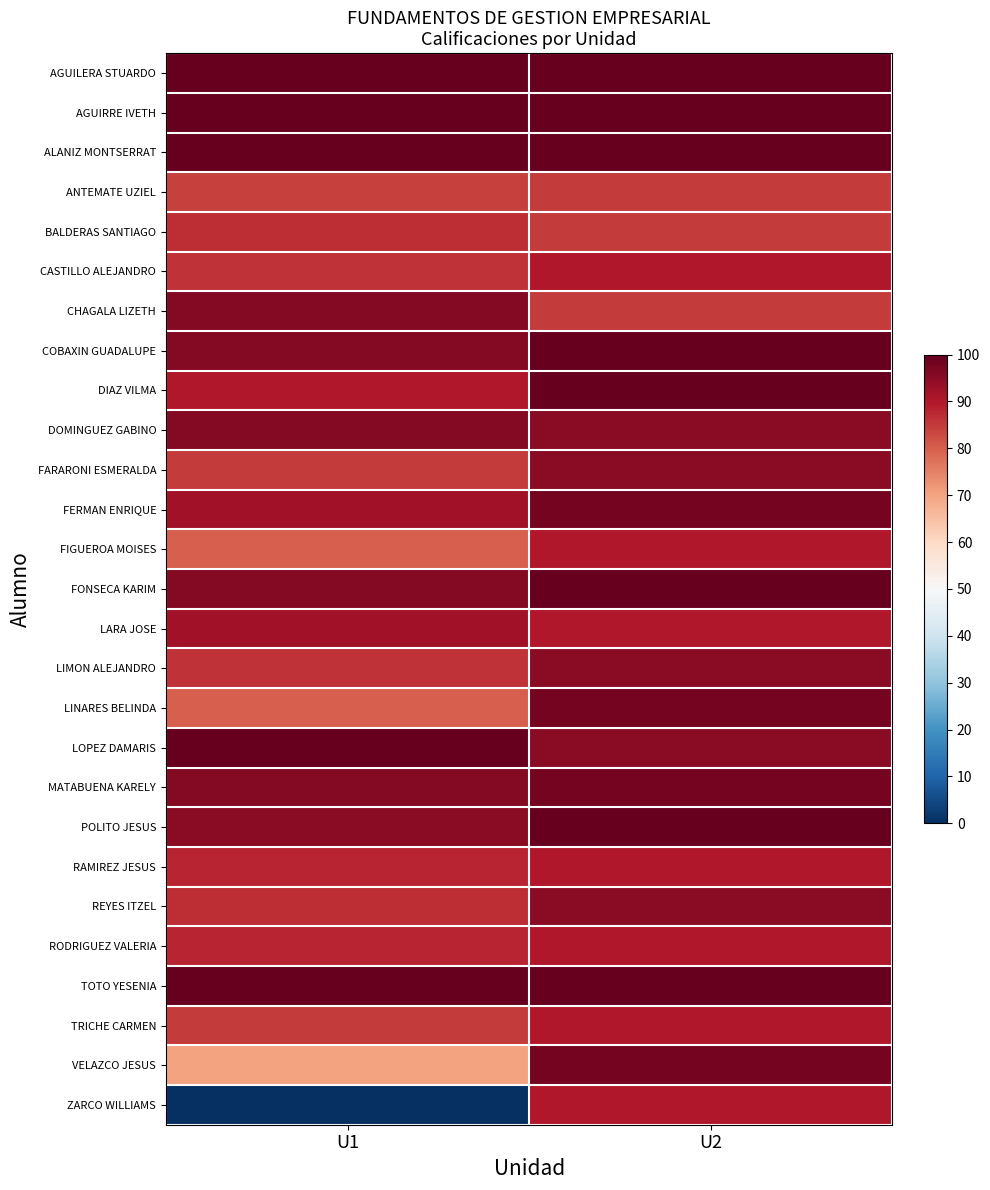

Which category has the highest value across all series?

U1